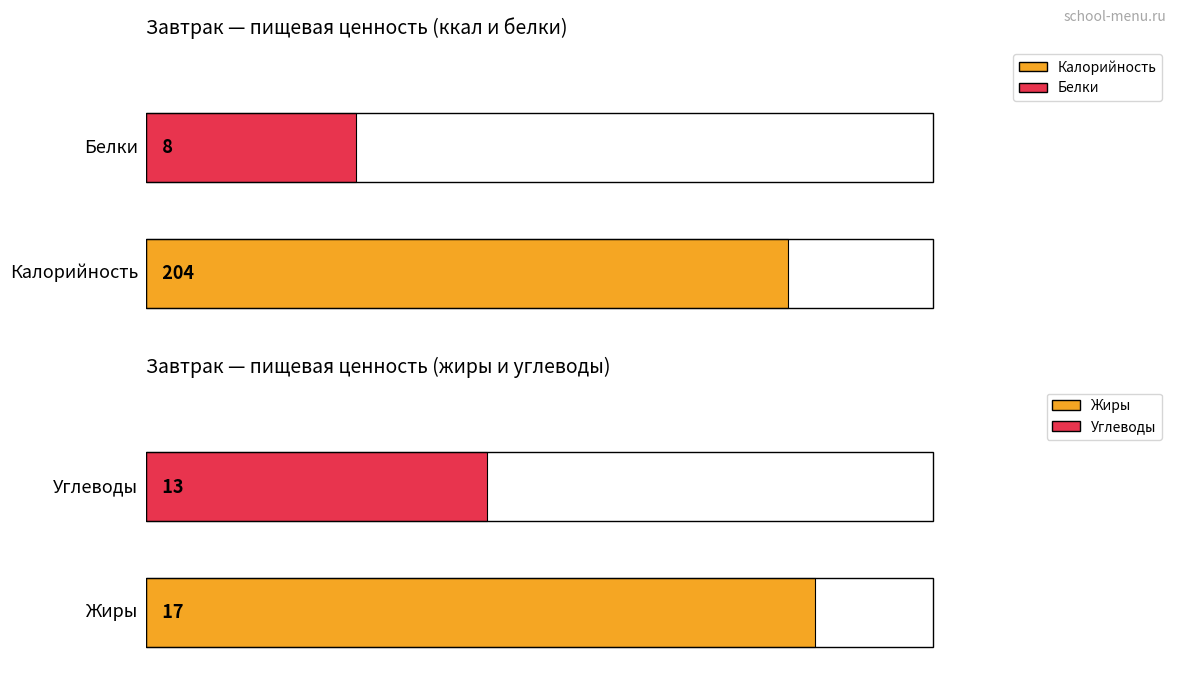

What are all the series names shown in the legend?

Калорийность, Белки, Жиры, Углеводы